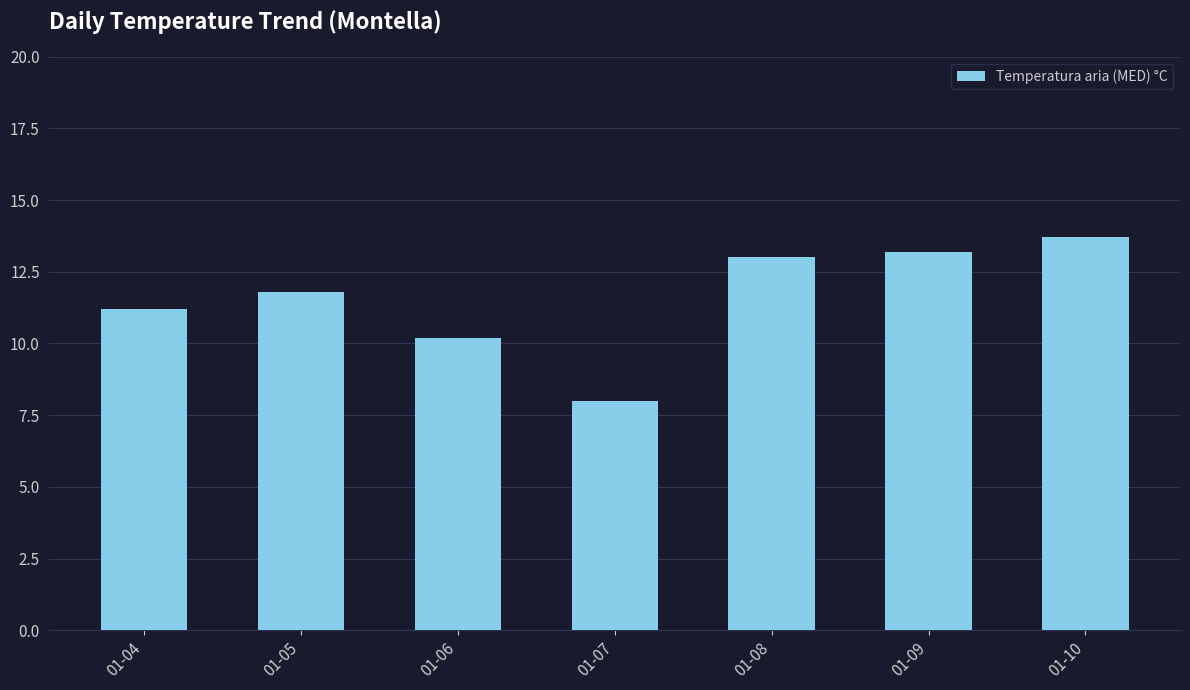

Read the value at 01-07.

8.0